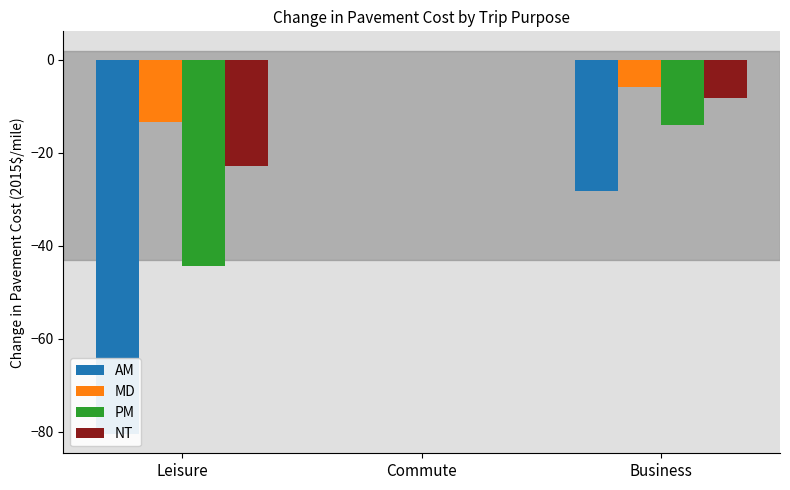

What is the difference between the highest and lowest values at Business?

22.3